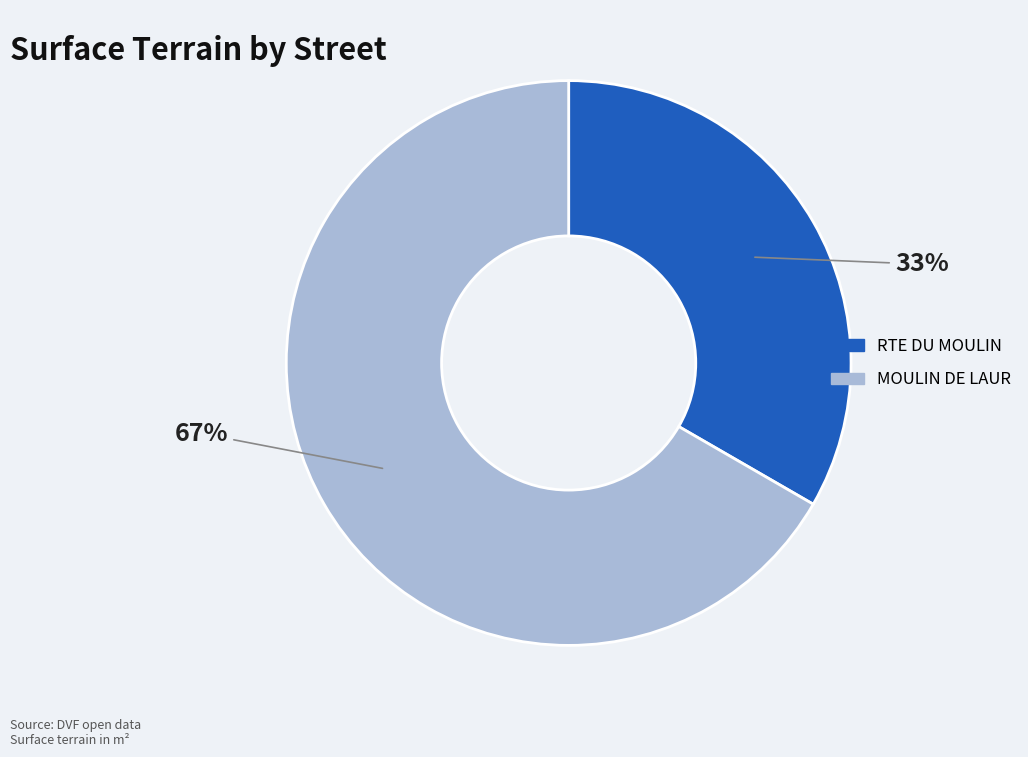

Rank the categories by value from lowest to highest.

RTE DU MOULIN, MOULIN DE LAUR